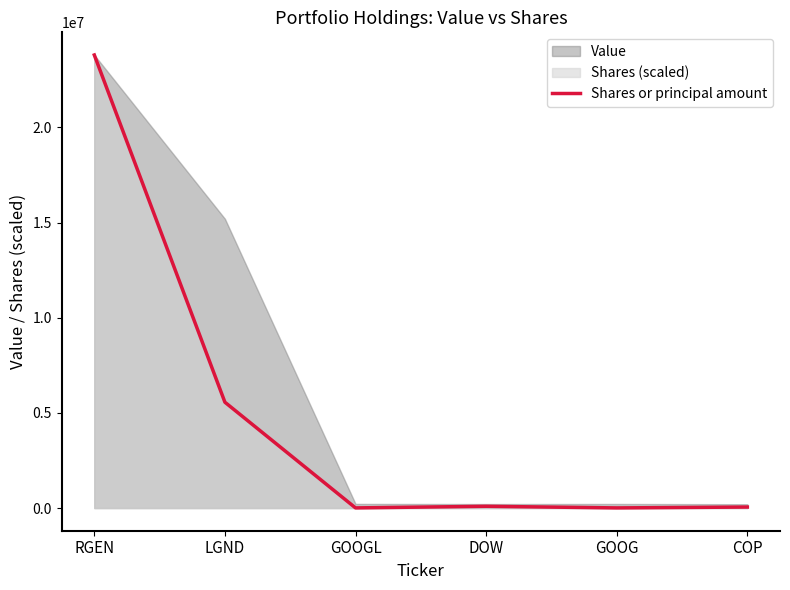

What is the approximate value at LGND?

5560000.9